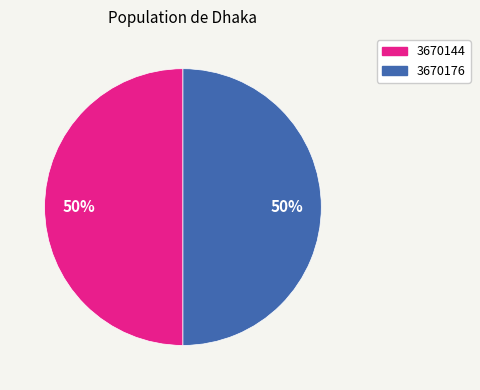

Is it true that 3670144 is 44% of the pie?

False